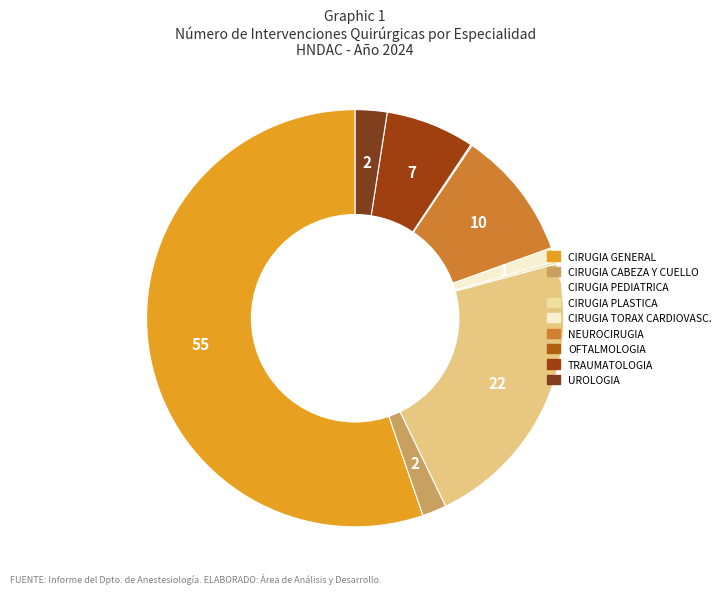

Which category has the biggest portion of the pie?

CIRUGIA GENERAL